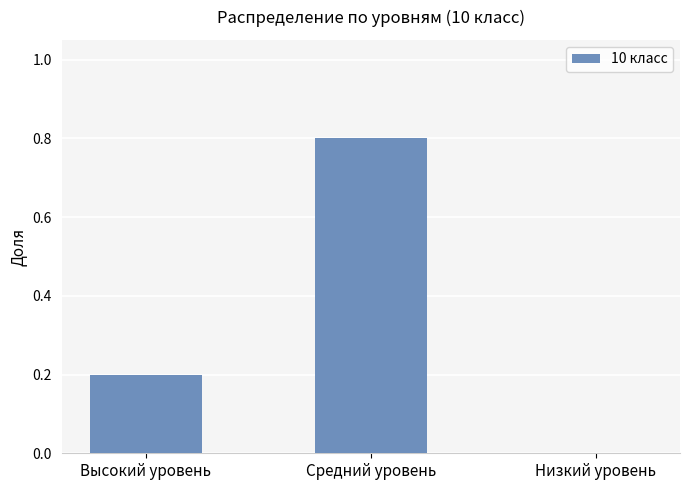

How many series are shown in this chart?

1